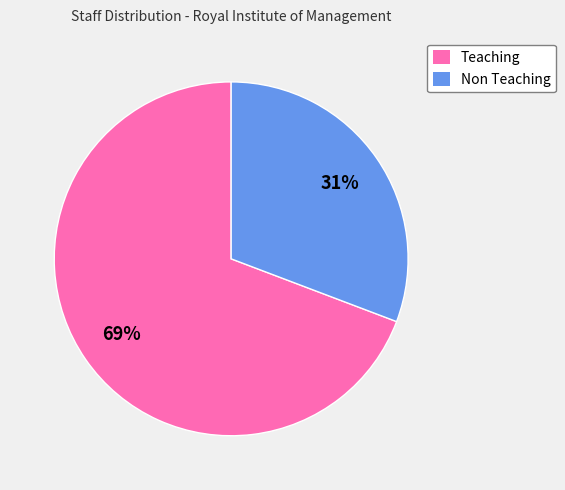

What is the largest slice in the pie chart?

Teaching